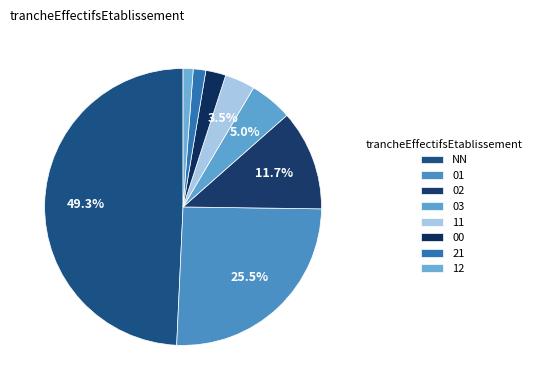

What portion of the pie excludes NN?

50.7%